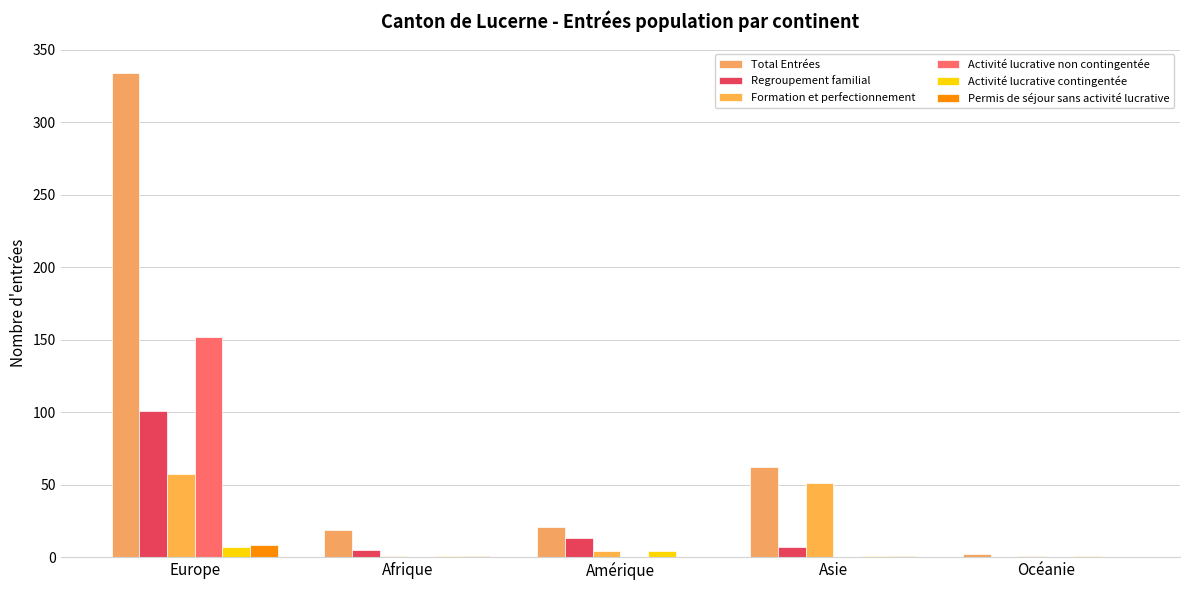

What are all the series names shown in the legend?

Total Entrées, Regroupement familial, Formation et perfectionnement, Activité lucrative non contingentée, Activité lucrative contingentée, Permis de séjour sans activité lucrative